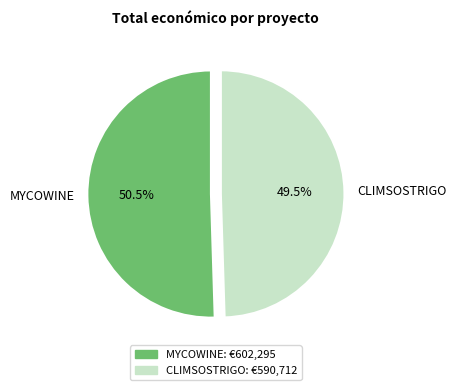

Which slice is the smallest?

CLIMSOSTRIGO